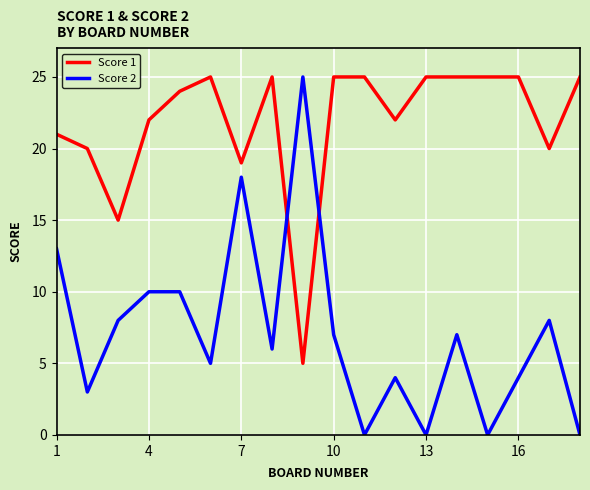

How many values in the Score 2 series are below 7?

9